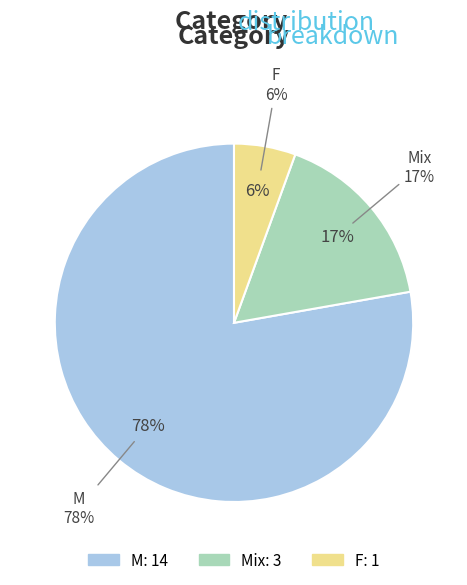

Which category has the biggest portion of the pie?

M